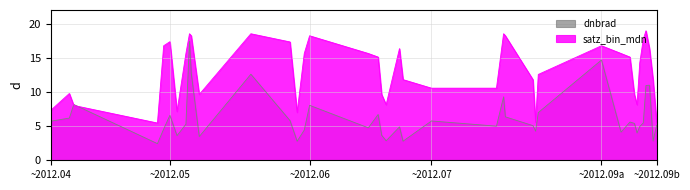

What is the maximum value shown in the chart?

19.0